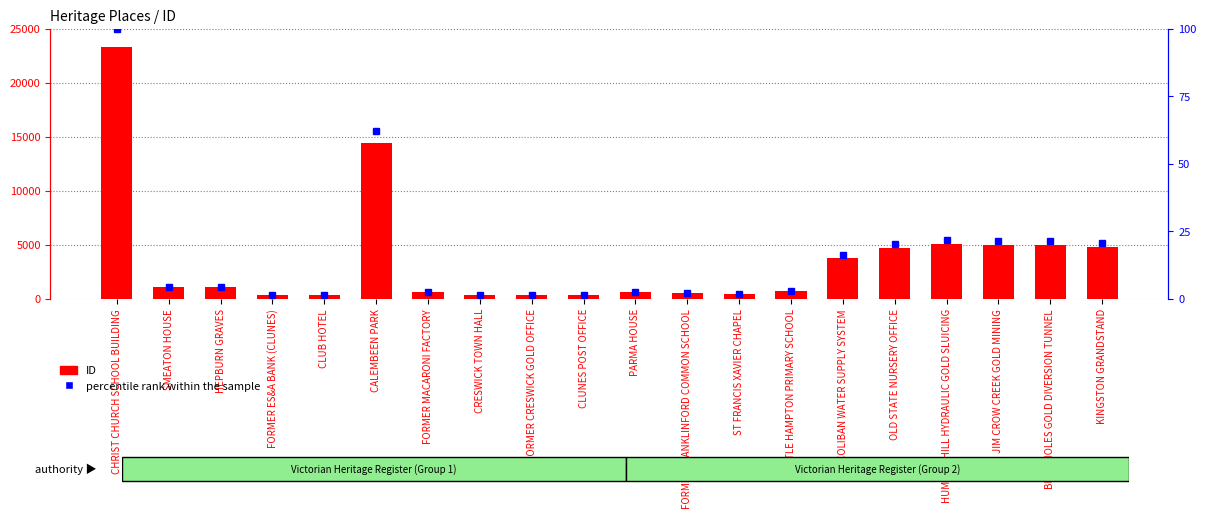

Is the value of percentile rank within the sample at OLD STATE NURSERY OFFICE greater than the value of ID at LITTLE HAMPTON PRIMARY SCHOOL?

No